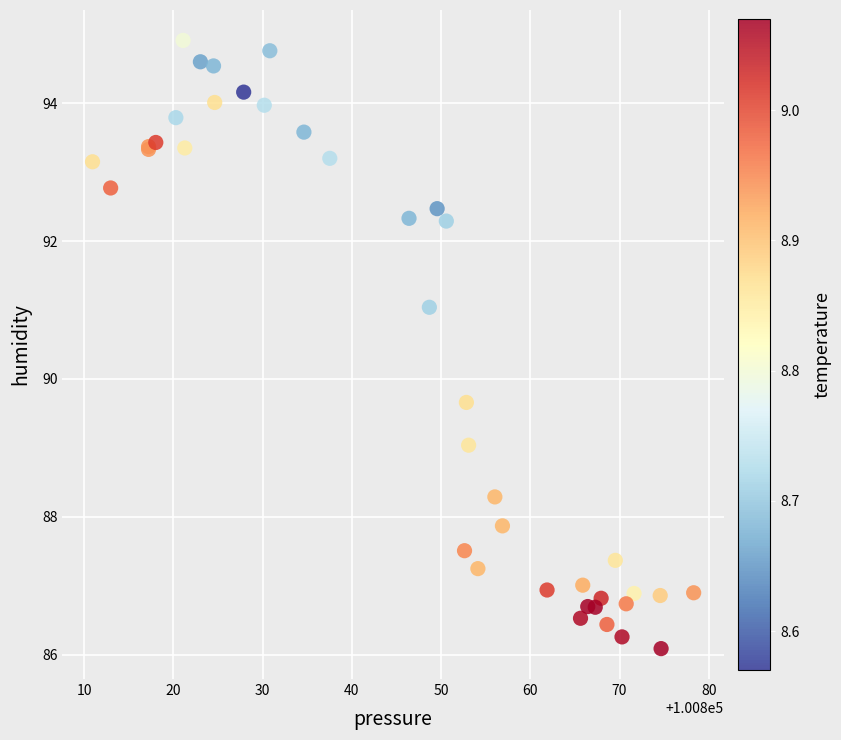

What Y value in the scatter plot is closest to 90?

89.7